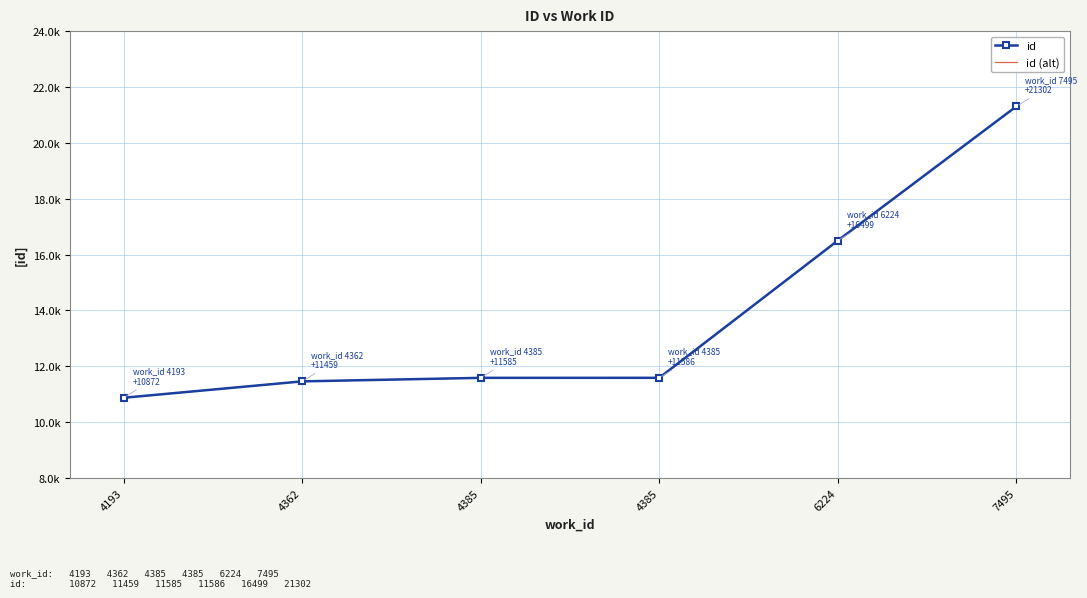

What is the greatest value displayed?

21302